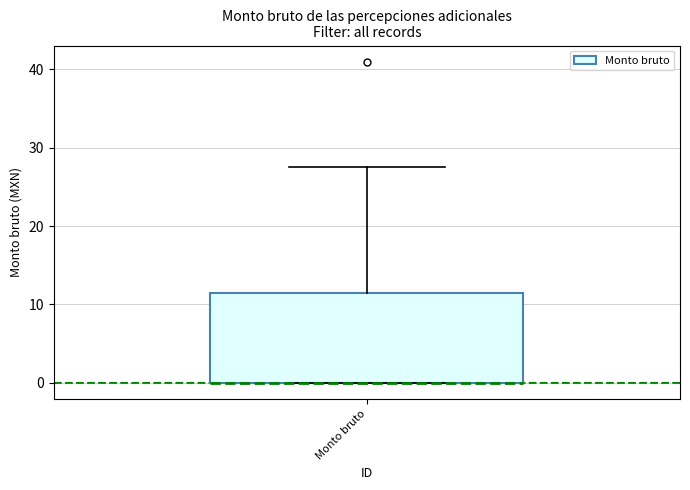

Where is the lower edge of the box for Monto bruto on the y-axis? The values are not printed on the chart, so give them approximately, as read against the axis.

0